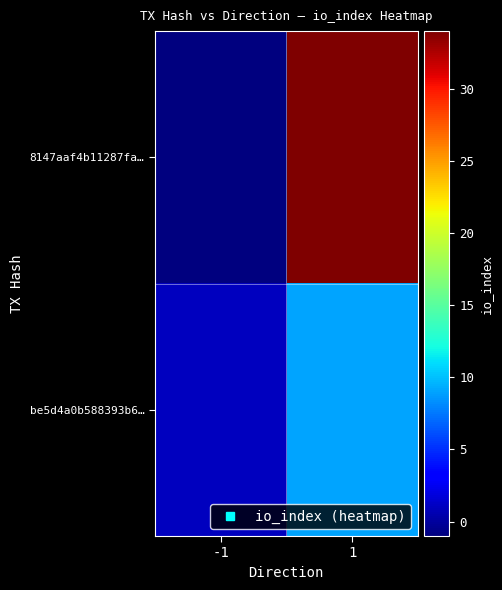

What is the total value across all series at 1?

43